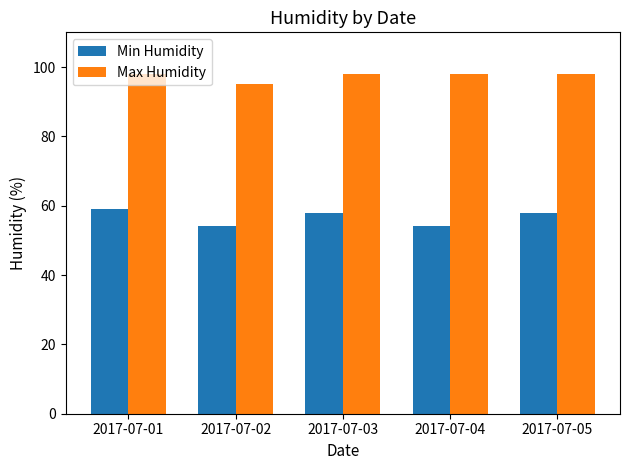

How many distinct data groups are displayed?

2